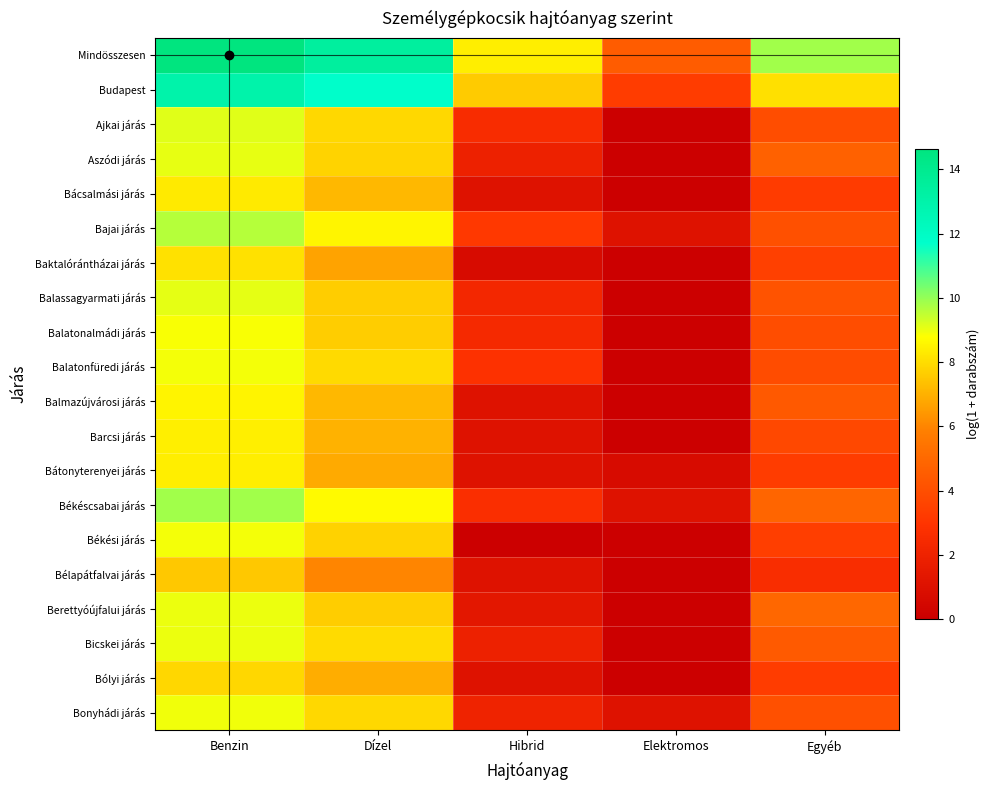

Rank the series at Elektromos from lowest to highest value.

Ajkai járás, Aszódi járás, Bácsalmási járás, Baktalórántházai járás, Balassagyarmati járás, Balatonalmádi járás, Balatonfüredi járás, Balmazújvárosi járás, Barcsi járás, Békési járás, Bélapátfalvai járás, Berettyóújfalui járás, Bicskei járás, Bólyi járás, Bátonyterenyei járás, Bajai járás, Békéscsabai járás, Bonyhádi járás, Budapest, Mindösszesen